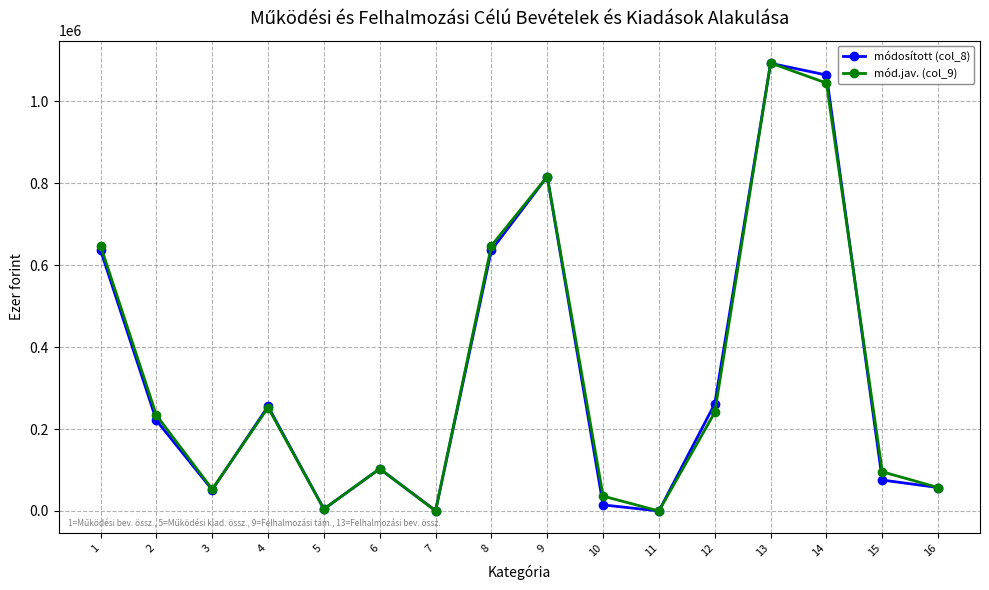

What is the difference between the highest and lowest values at 15?

20200